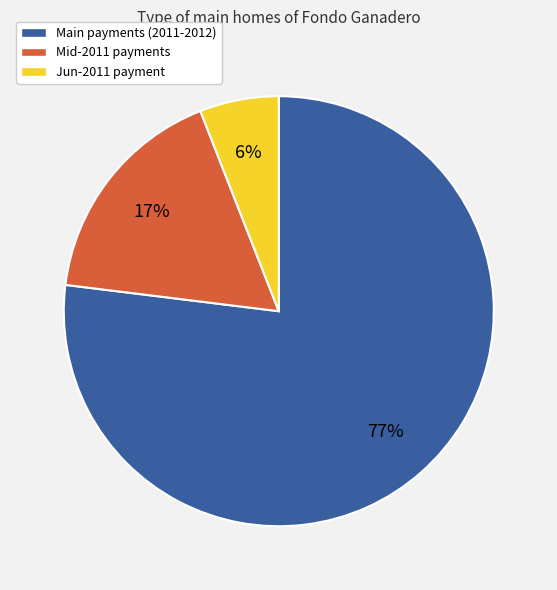

What percentage is the Main payments (2011-2012) slice, to the nearest percent?

77%